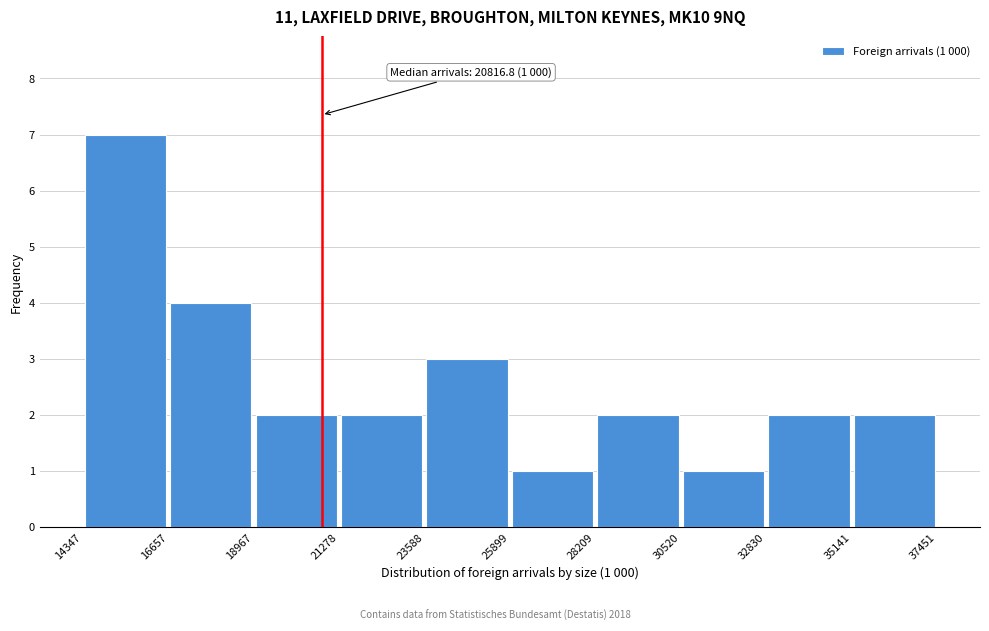

Over which range of the x-axis is the bar tallest?

14347 to 16657